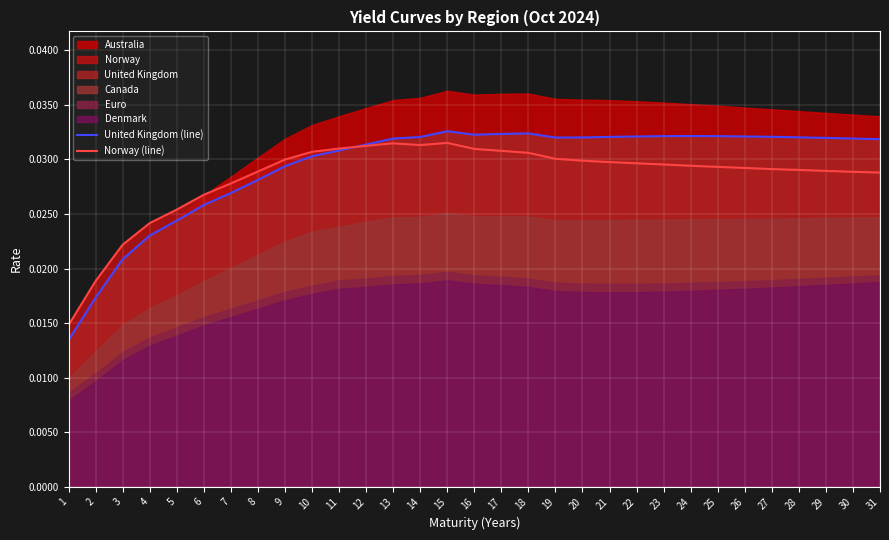

Reading right to left, list all the values displayed in this chart.

United Kingdom (line): 31=0.0	30=0.0	29=0.0	28=0.0	27=0.0	26=0.0	25=0.0	24=0.0	23=0.0	22=0.0	21=0.0	20=0.0	19=0.0	18=0.0	17=0.0	16=0.0	15=0.0	14=0.0	13=0.0	12=0.0	11=0.0	10=0.0	9=0.0	8=0.0	7=0.0	6=0.0	5=0.0	4=0.0	3=0.0	2=0.0	1=0.0
Norway (line): 31=0.0	30=0.0	29=0.0	28=0.0	27=0.0	26=0.0	25=0.0	24=0.0	23=0.0	22=0.0	21=0.0	20=0.0	19=0.0	18=0.0	17=0.0	16=0.0	15=0.0	14=0.0	13=0.0	12=0.0	11=0.0	10=0.0	9=0.0	8=0.0	7=0.0	6=0.0	5=0.0	4=0.0	3=0.0	2=0.0	1=0.0